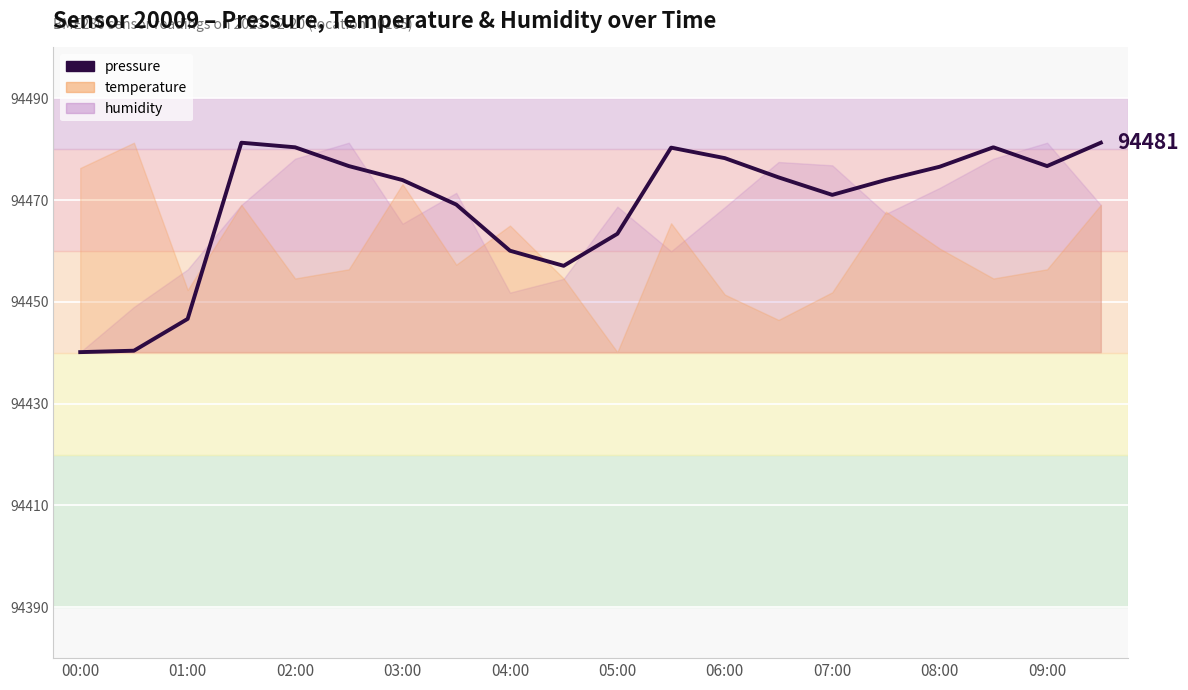

What is the sum of all values?

1889382.1